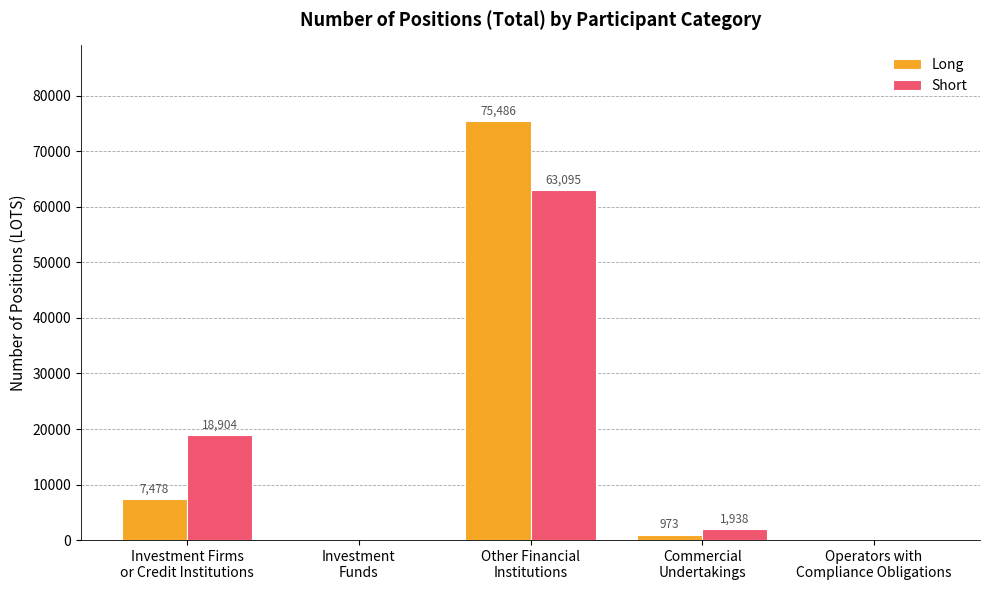

Are the bars horizontal?

No